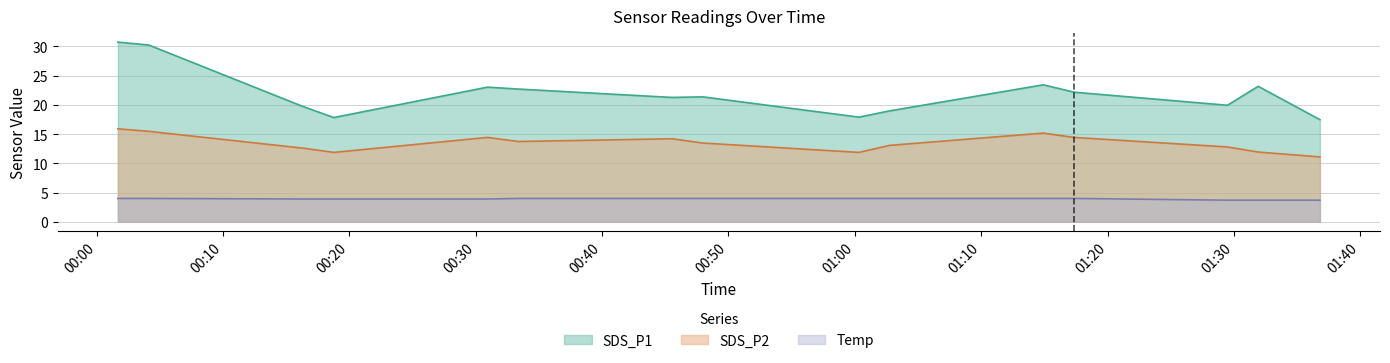

True or false: SDS_P1 and SDS_P2 cross at least once.

False